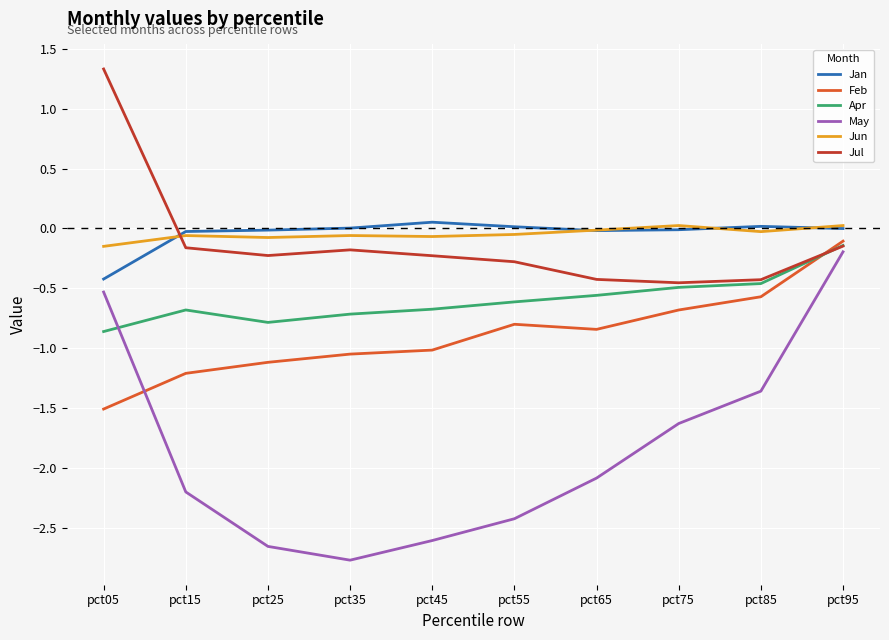

True or false: Jun and May cross at least once.

False